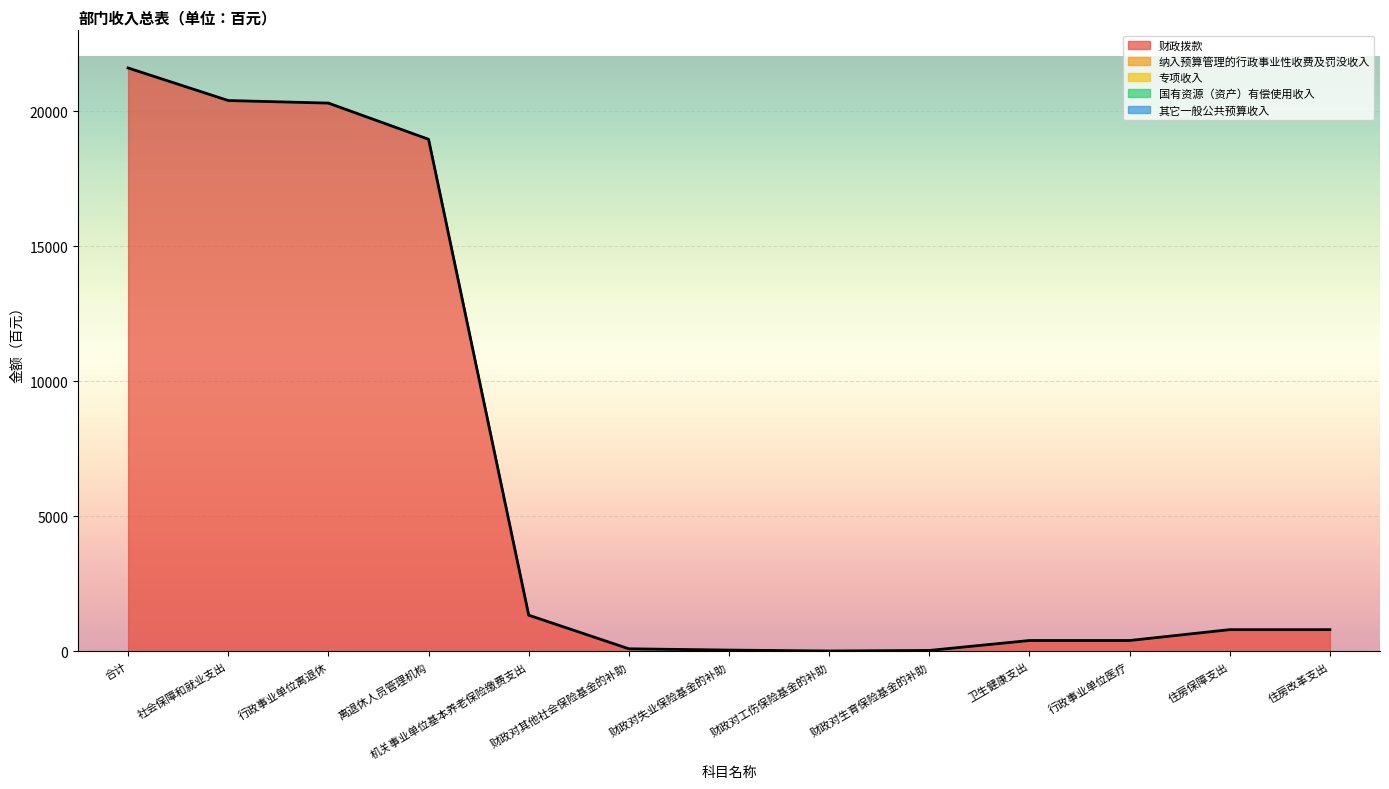

What is the difference between the highest and lowest values at 财政对其他社会保险基金的补助?

95